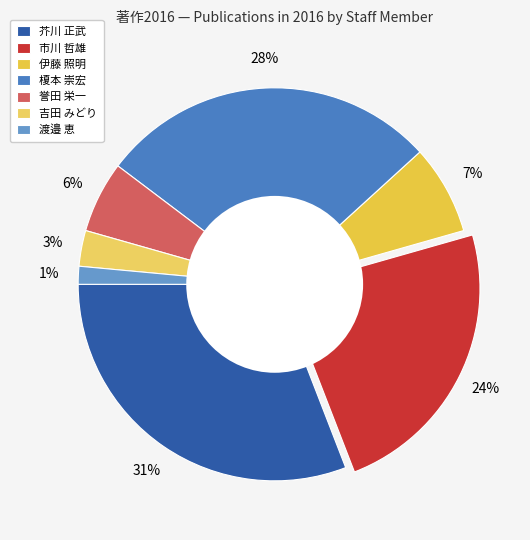

To the nearest percent, what percentage of the pie is 吉田 みどり?

3%